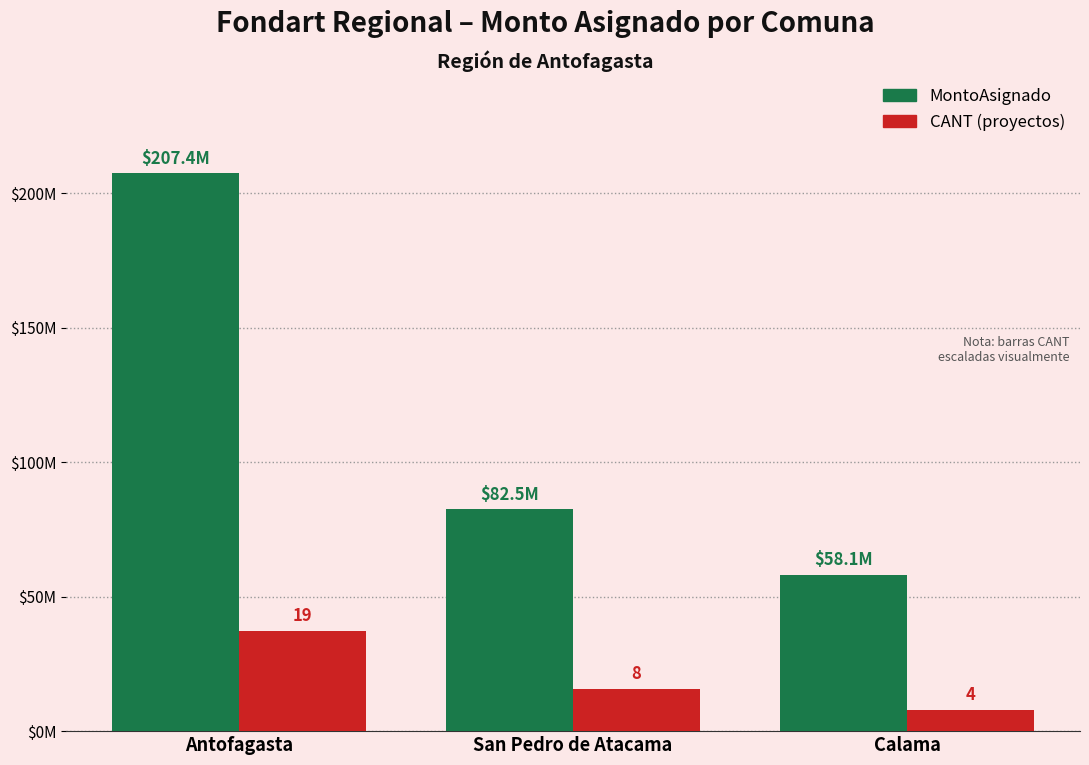

What is the label of the 1st bar from the left?

Antofagasta